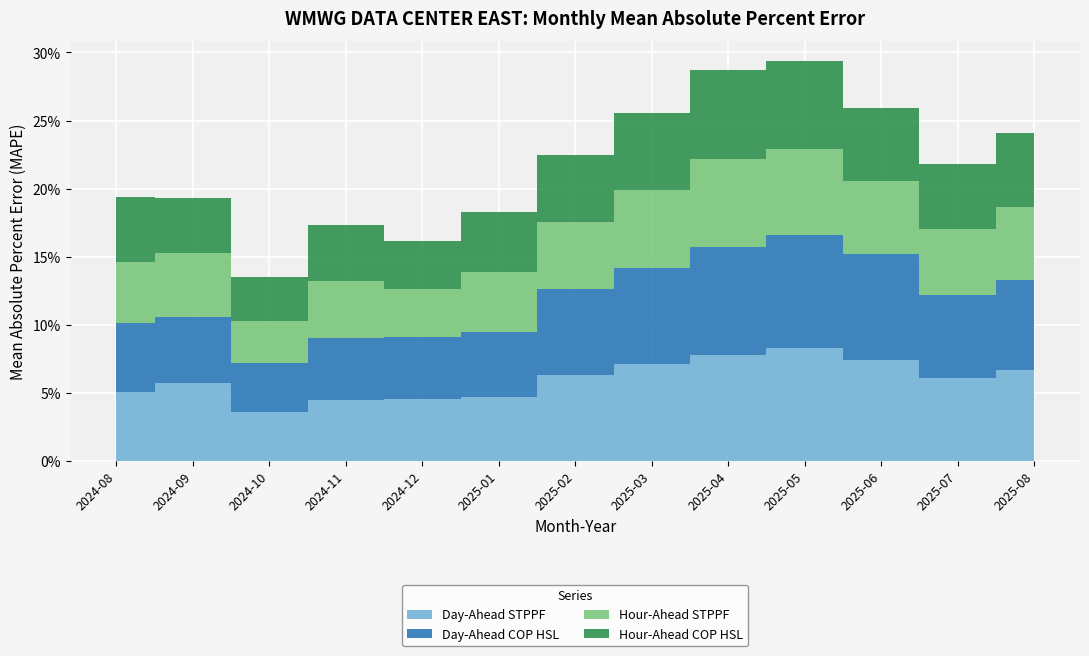

Reading left to right, list all the values displayed in this chart.

Day-Ahead STPPF: 0.1	0.1	0.0	0.0	0.0	0.0	0.1	0.1	0.1	0.1	0.1	0.1	0.1
Day-Ahead COP HSL: 0.1	0.0	0.0	0.0	0.0	0.0	0.1	0.1	0.1	0.1	0.1	0.1	0.1
Hour-Ahead STPPF: 0.0	0.0	0.0	0.0	0.0	0.0	0.0	0.1	0.1	0.1	0.1	0.0	0.1
Hour-Ahead COP HSL: 0.0	0.0	0.0	0.0	0.0	0.0	0.0	0.1	0.1	0.1	0.1	0.0	0.1